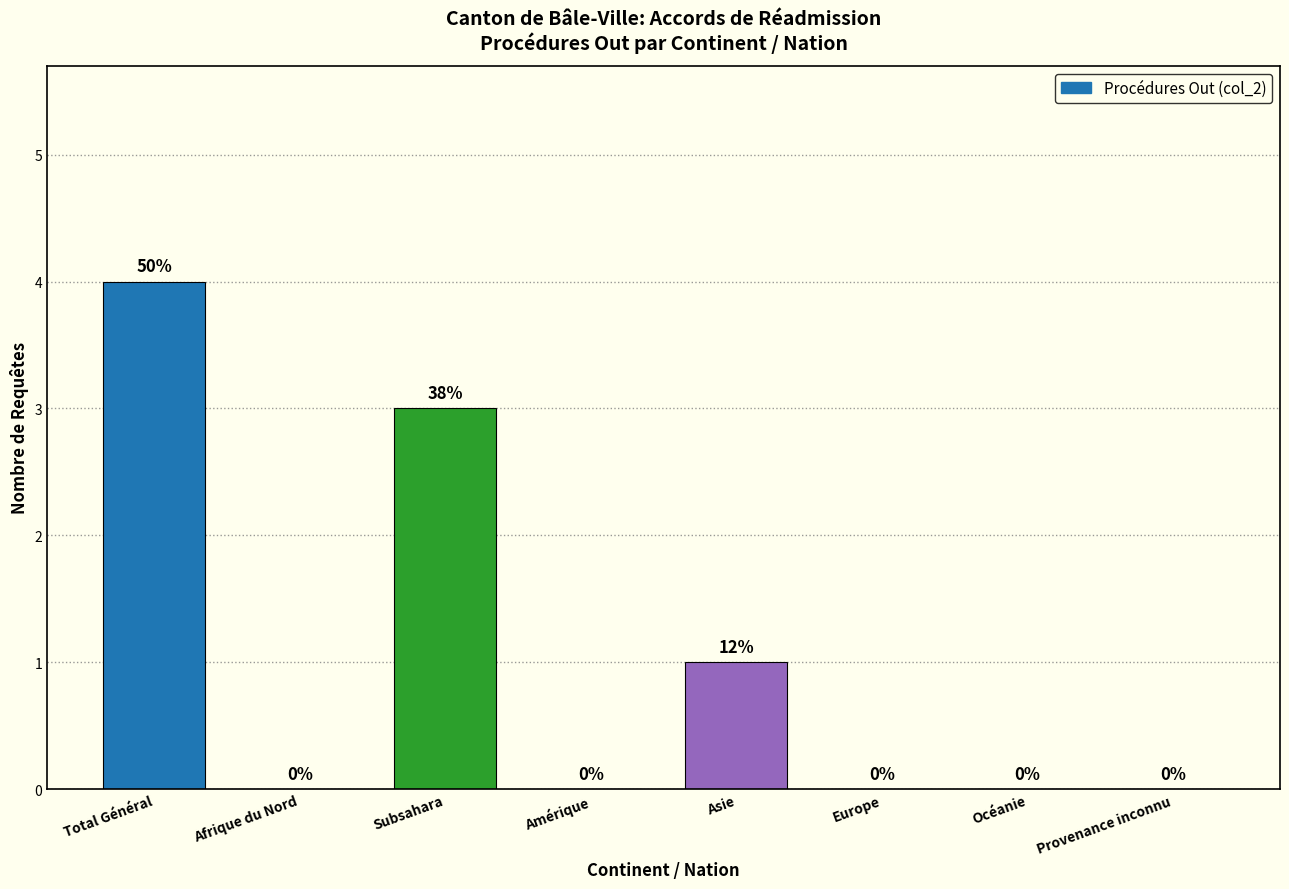

Reading right to left, extract all data points from this chart.

Provenance inconnu=0	Océanie=0	Europe=0	Asie=1	Amérique=0	Subsahara=3	Afrique du Nord=0	Total Général=4